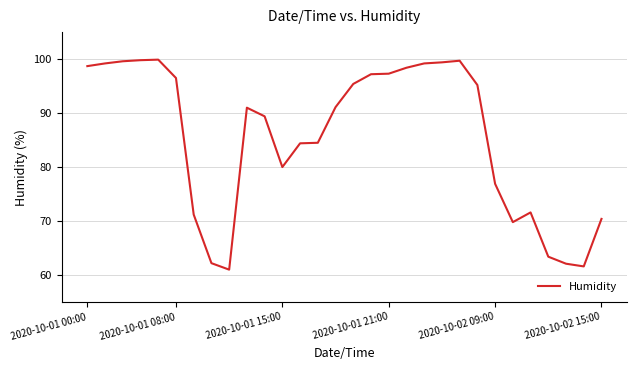

What is the maximum value shown in the chart?

99.9